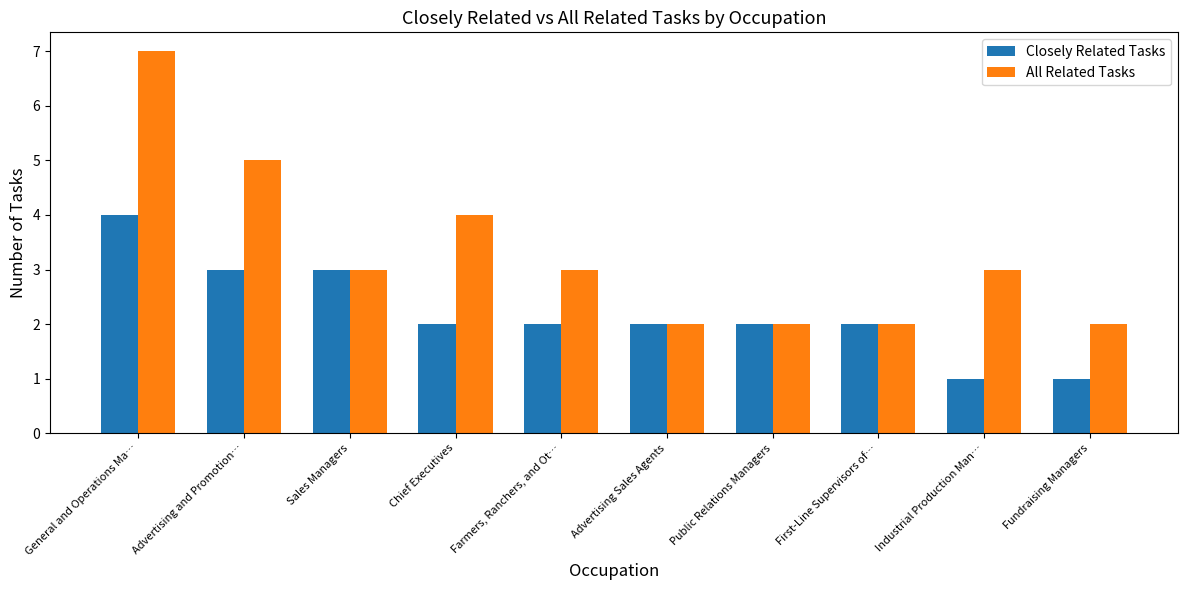

What is the lowest value of the All Related Tasks series?

2